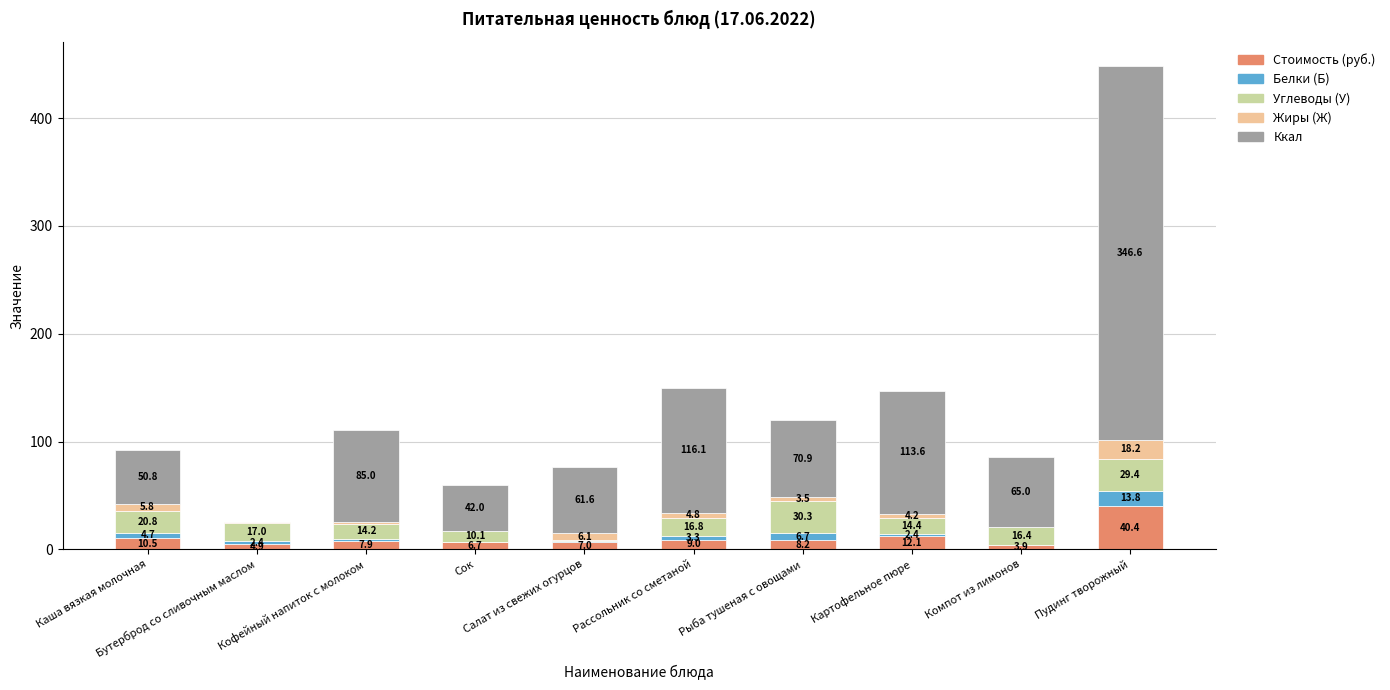

What is the highest value of the Стоимость (руб.) series?

40.4